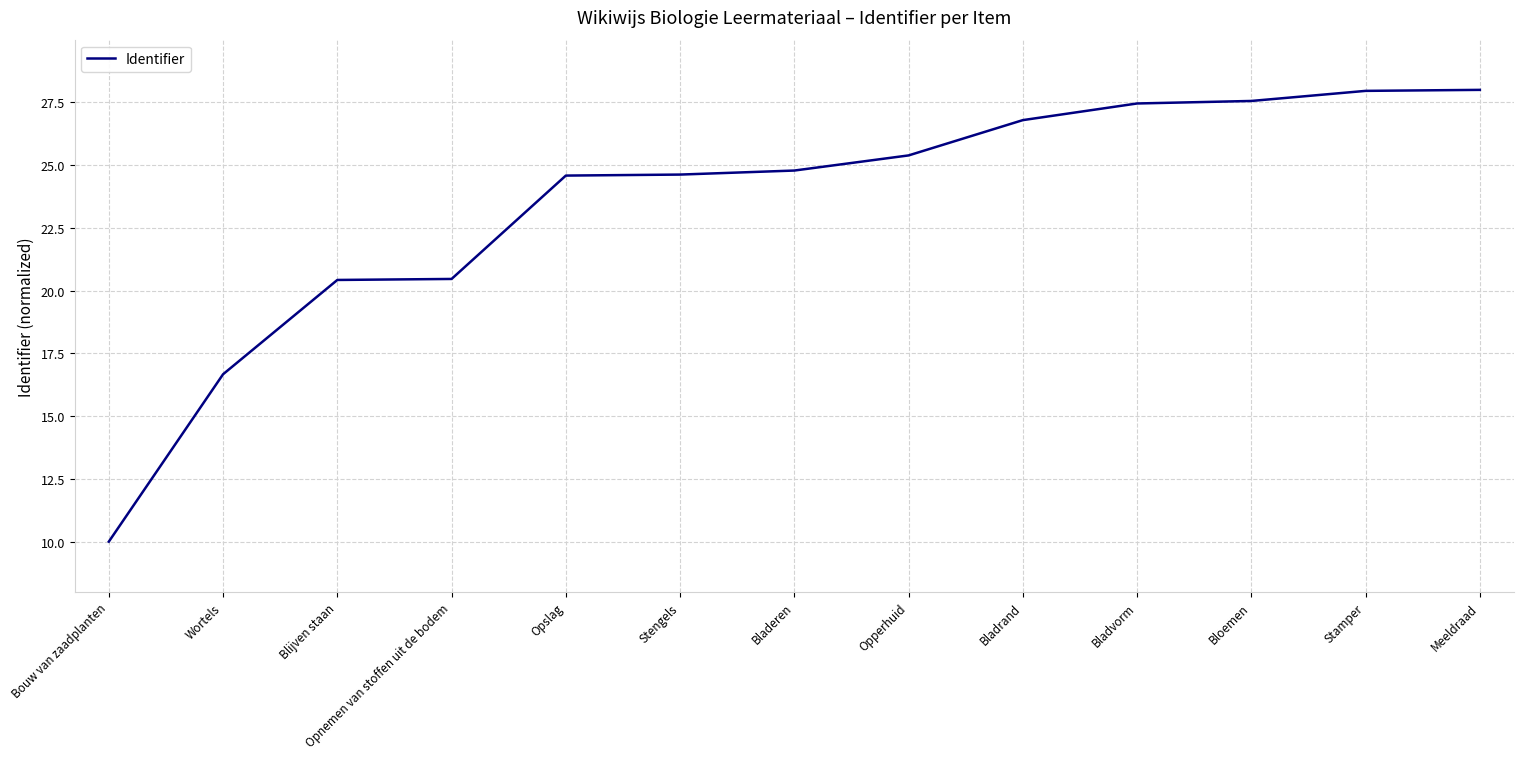

What is the difference between the second highest and minimum values?

18.0